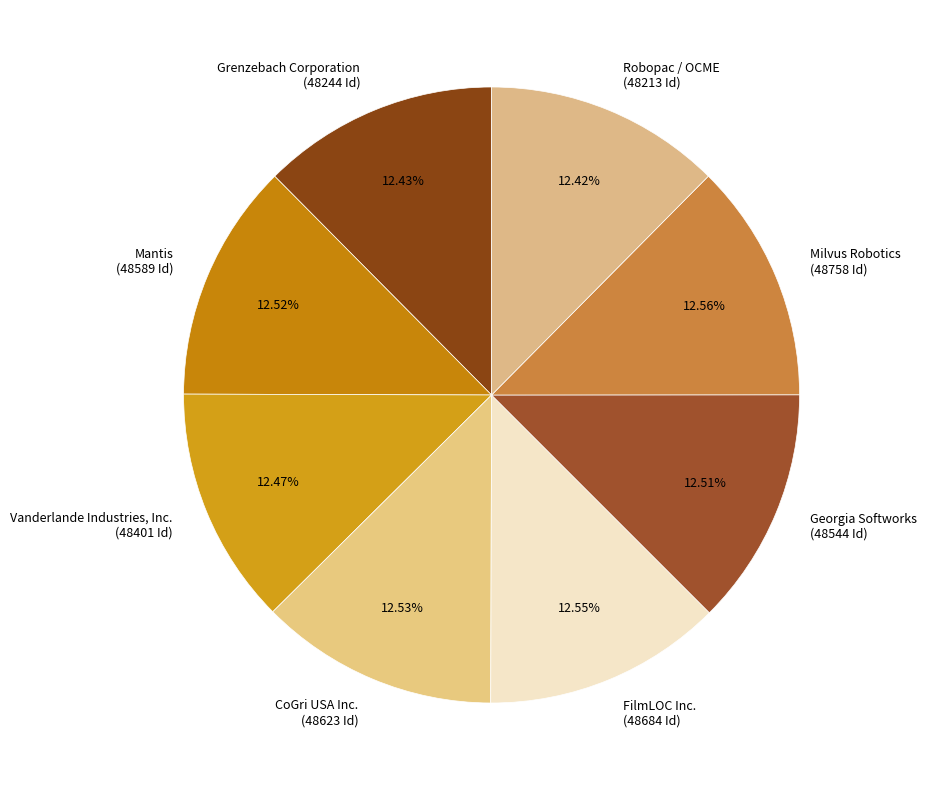

Approximately how many times larger is the value at Vanderlande Industries, Inc. compared to Grenzebach Corporation?

1.0